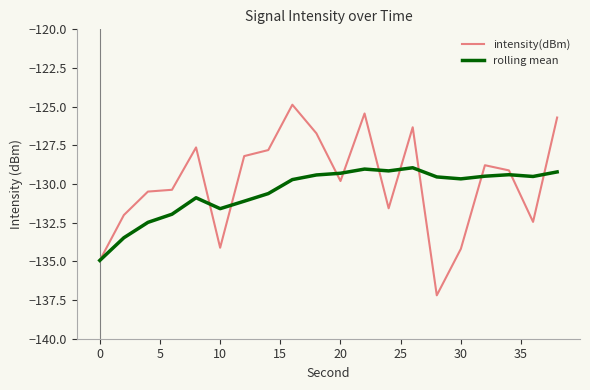

Does the chart have visible grid lines?

No